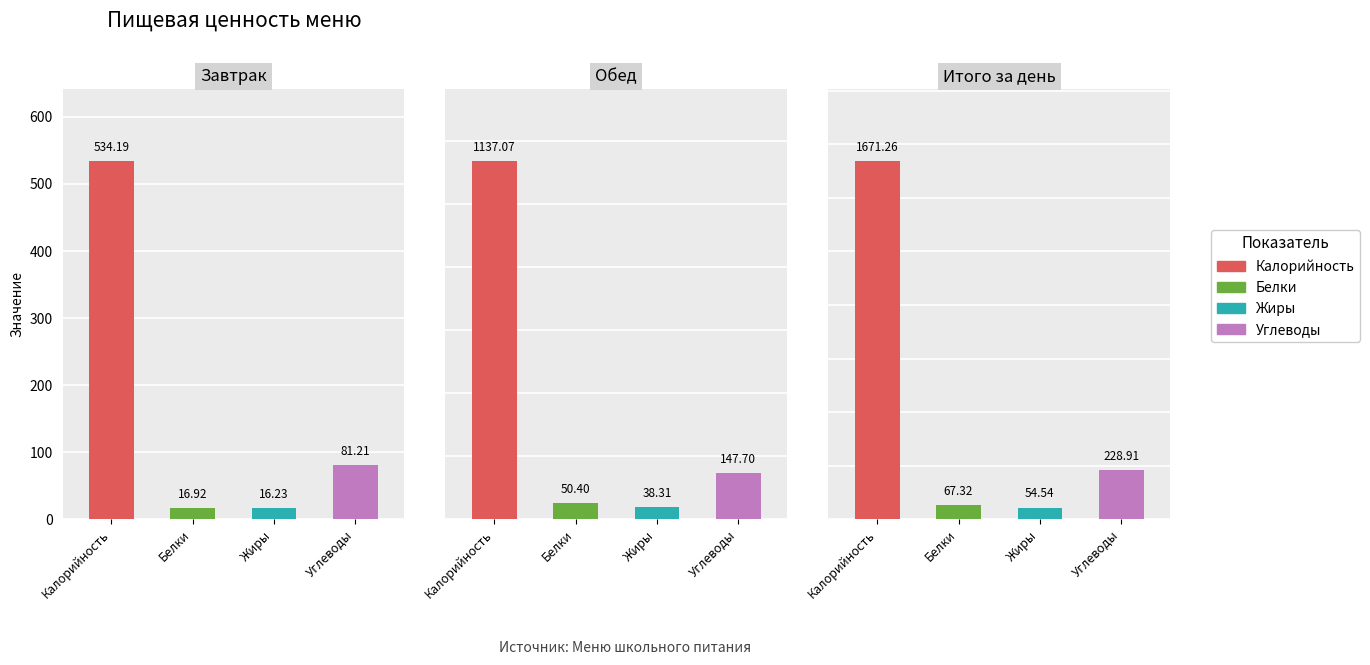

Which label corresponds to the smallest value in the chart?

Завтрак